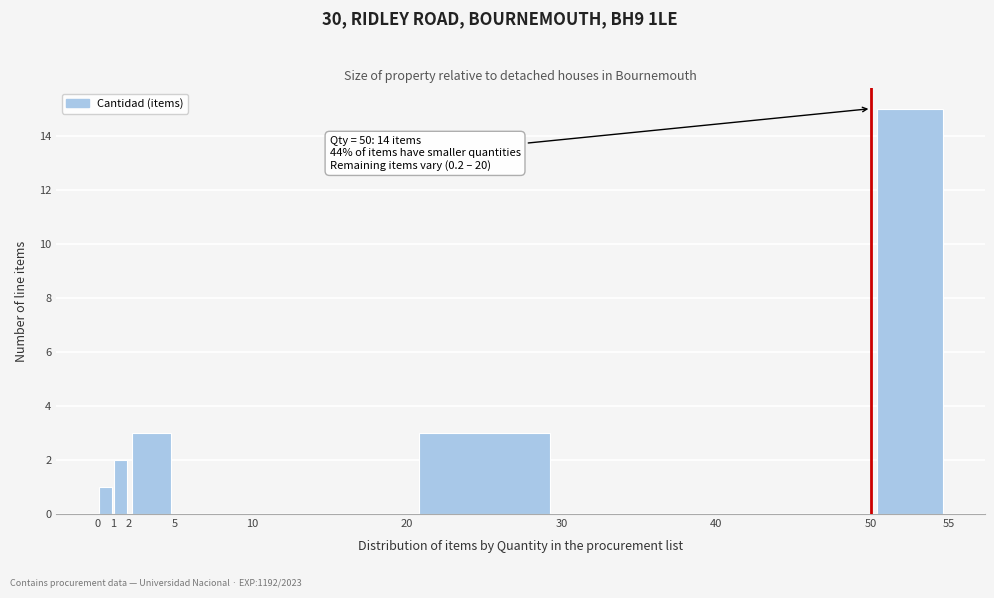

Over which range of the x-axis is the bar tallest?

50 to 55